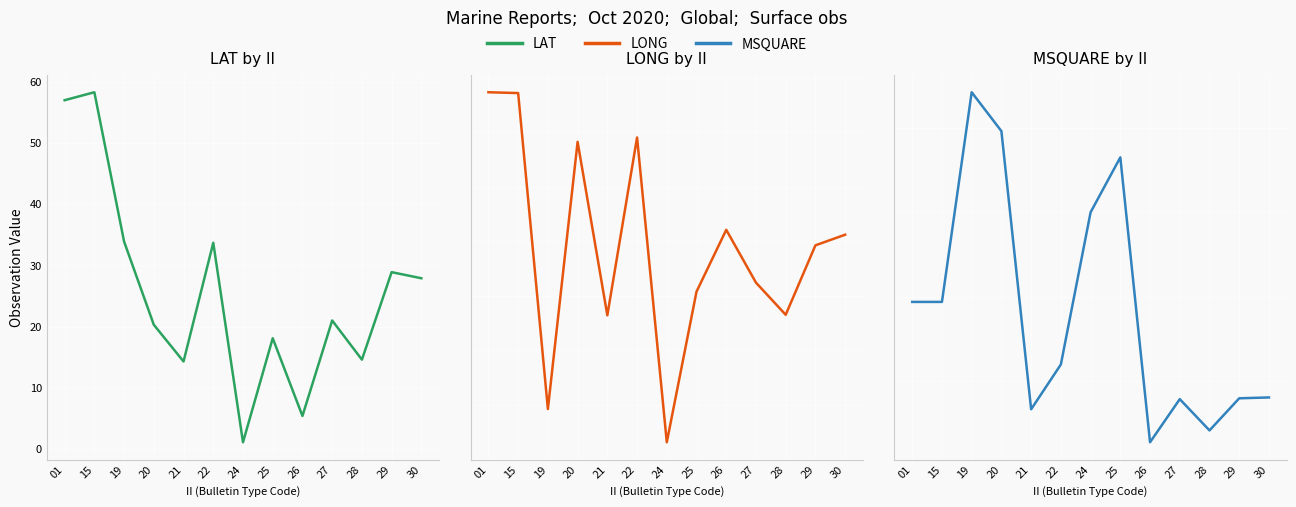

What is the difference between the second highest and minimum values in the MSQUARE series?

368.0